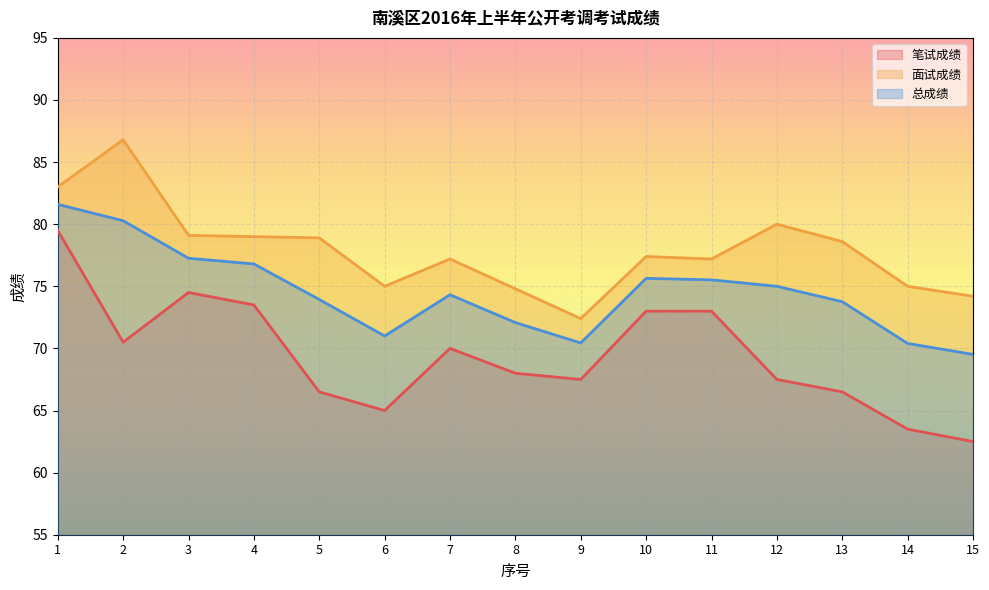

True or false: 面试成绩 and 笔试成绩 cross at least once.

False